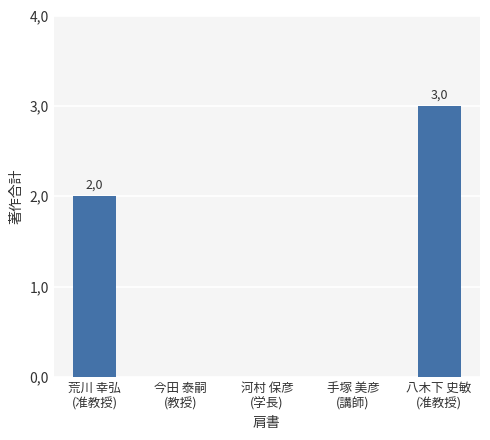

What is the difference between the second highest and second lowest values?

2